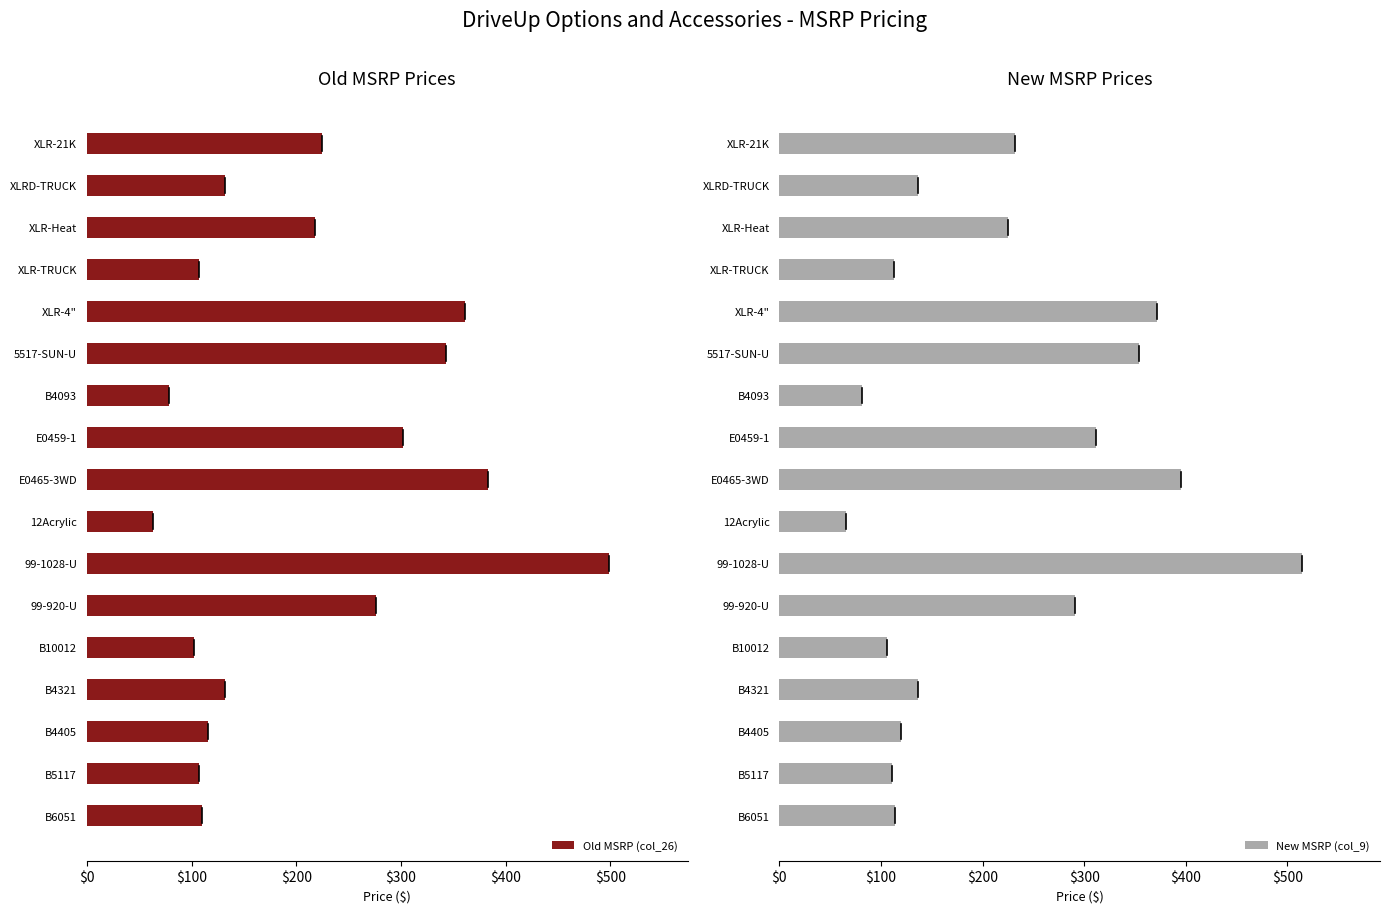

What is the sum of the Old MSRP (col_26) values at E0465-3WD and B6051?

493.6